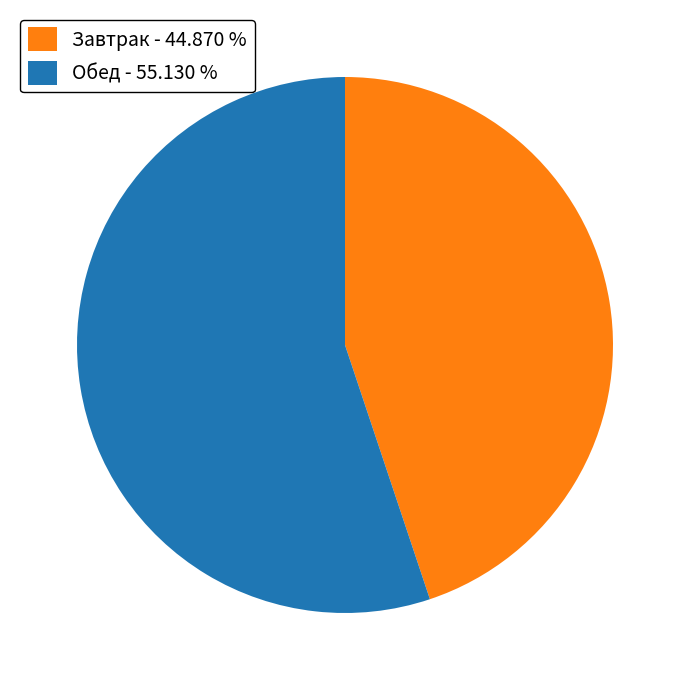

Is there a majority slice in this chart?

Yes